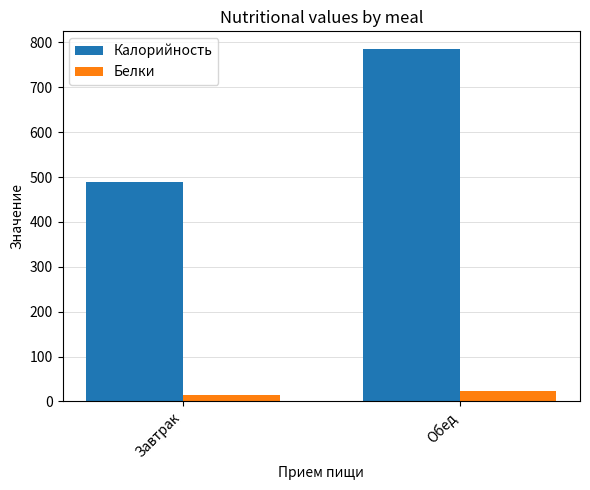

What is the difference between the maximum and minimum values in the Белки series?

8.3